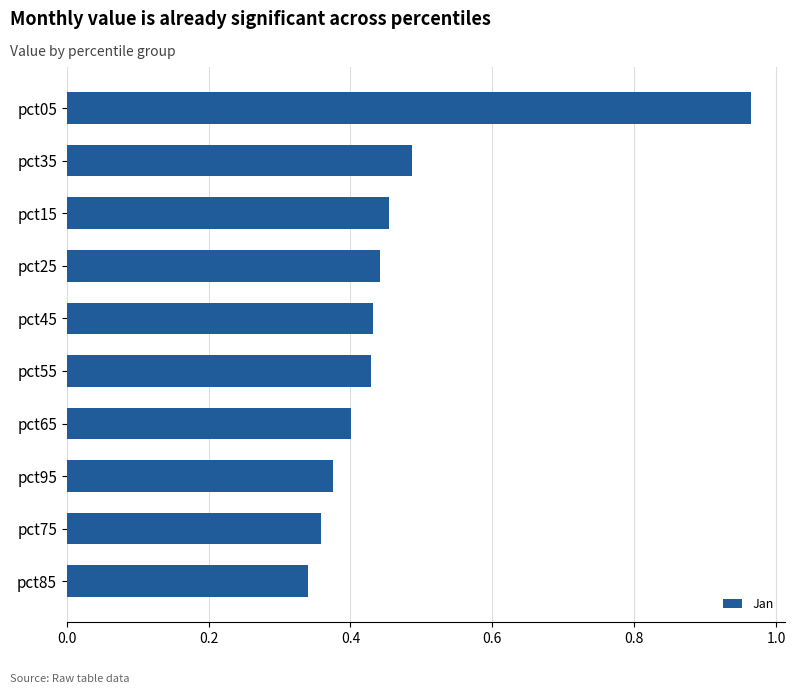

The value at pct95 is 0.2. True or false?

False